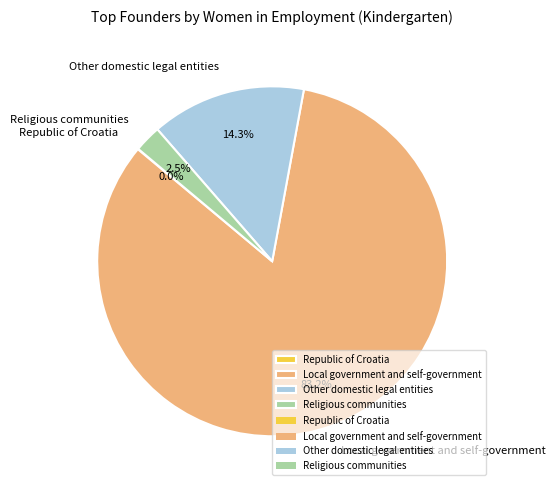

Which category has the biggest portion of the pie?

Local government and self-government